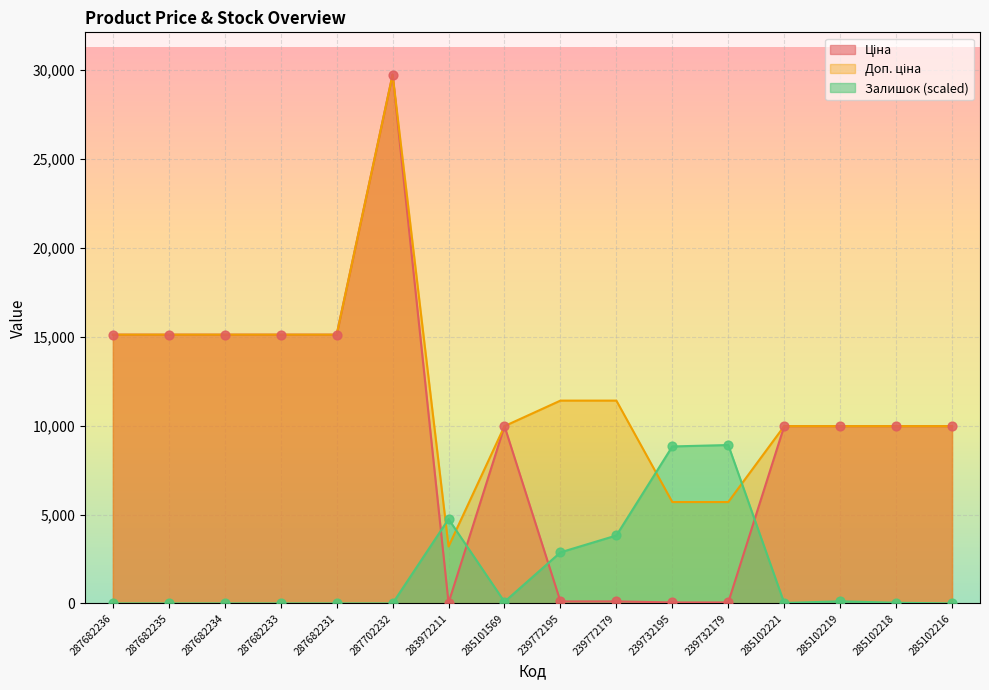

Which series has the largest total across all categories?

Доп. ціна